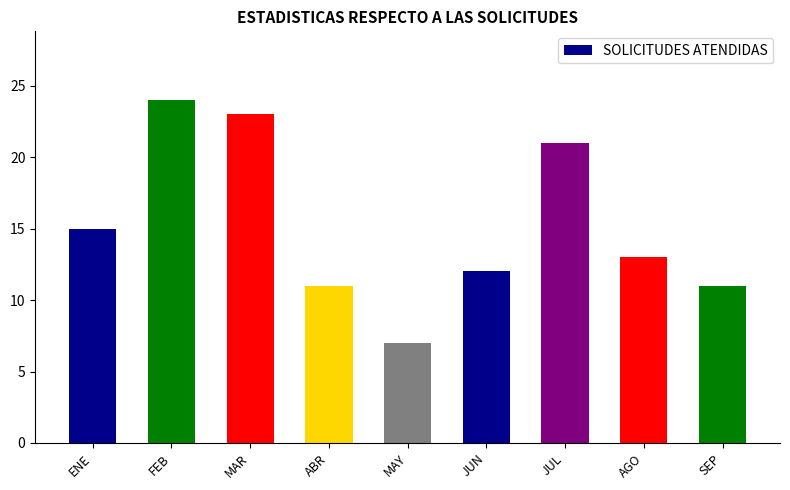

Count the number of categories in the chart.

9